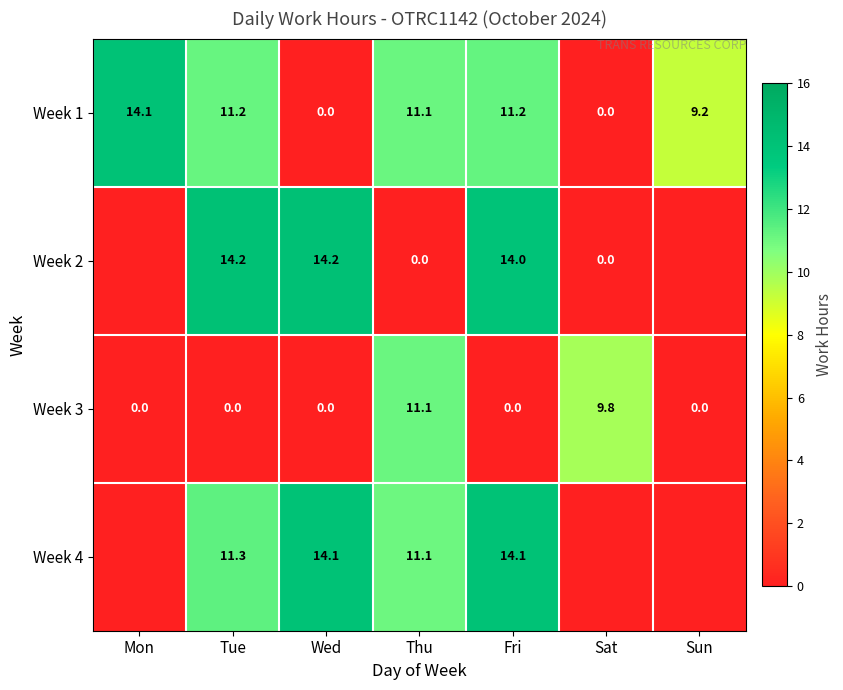

Where does the Week 1 series first go above 11?

Mon